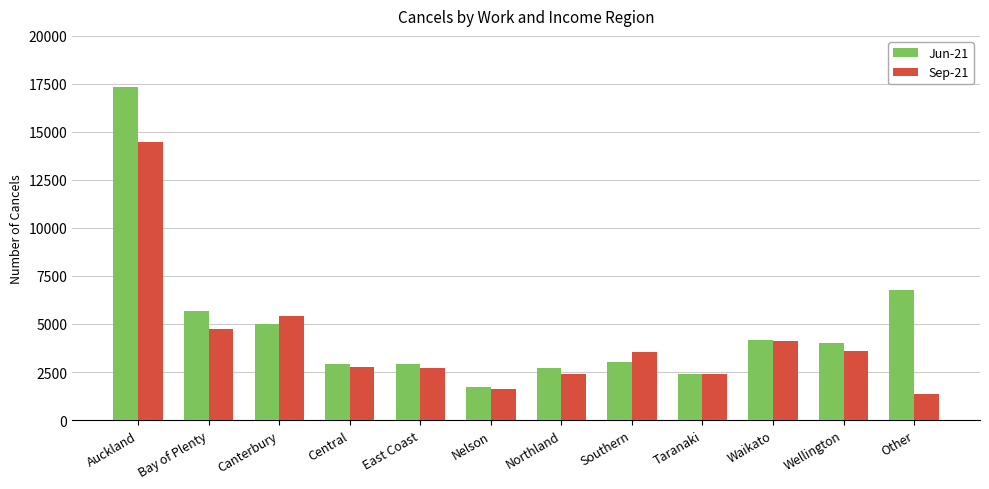

How many series are shown in this chart?

2